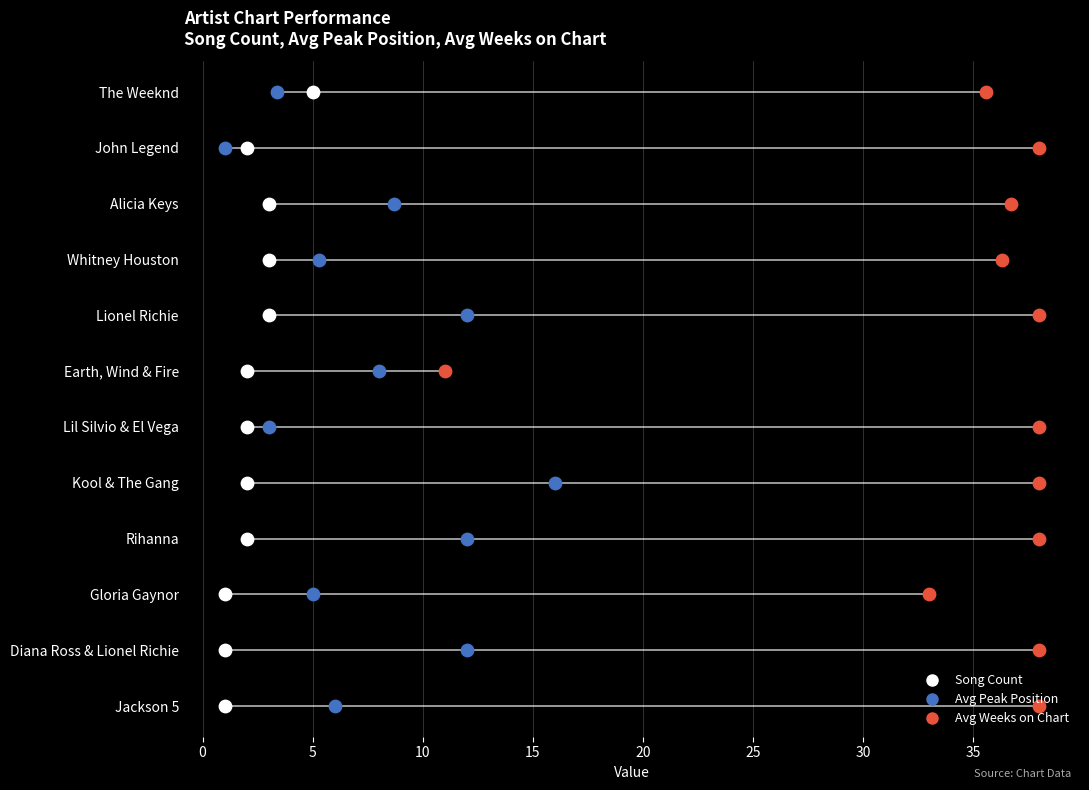

What are all the series names shown in the legend?

Song Count, Avg Peak Position, Avg Weeks on Chart